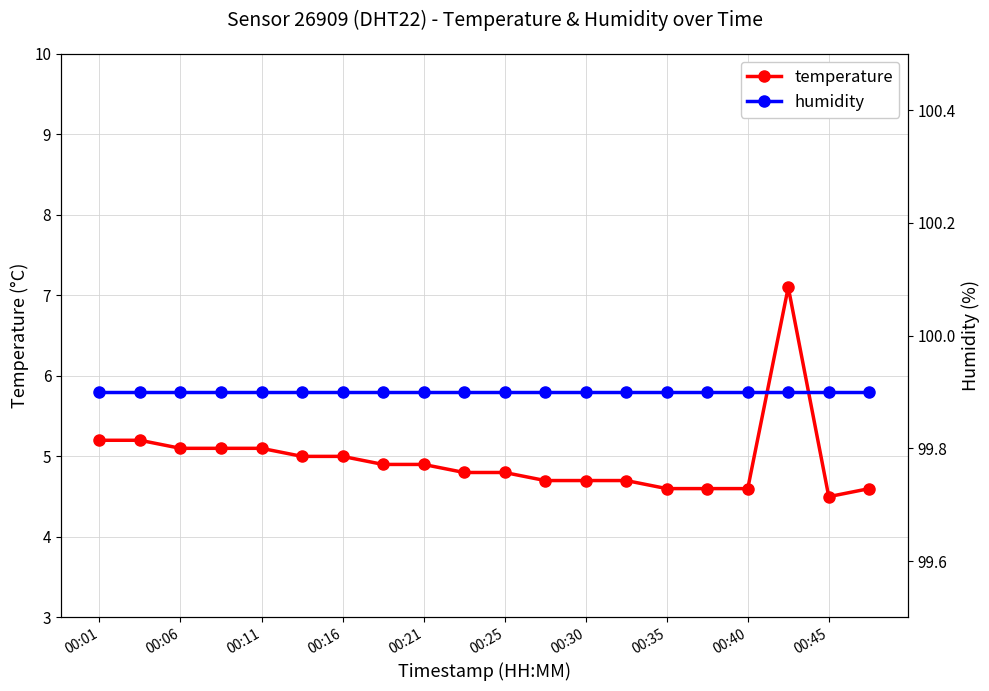

True or false: temperature has a value of 2.6 at 00:11.

False